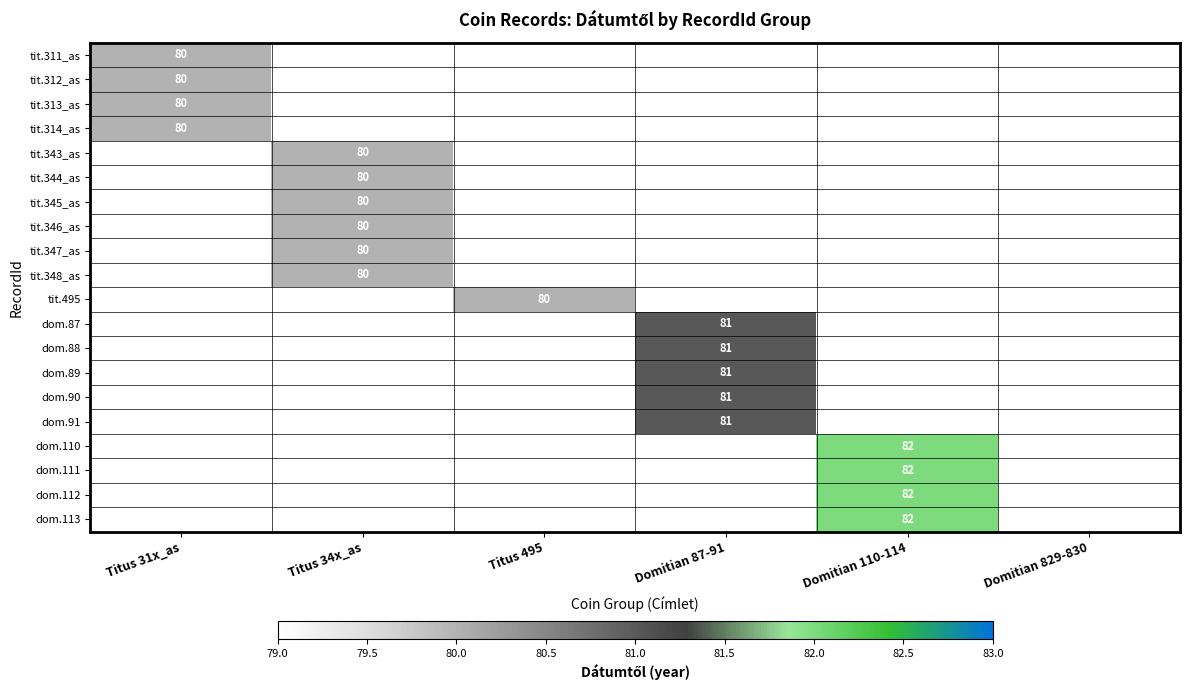

True or false: tit.313_as has a value of 80 at Titus 31x_as.

True